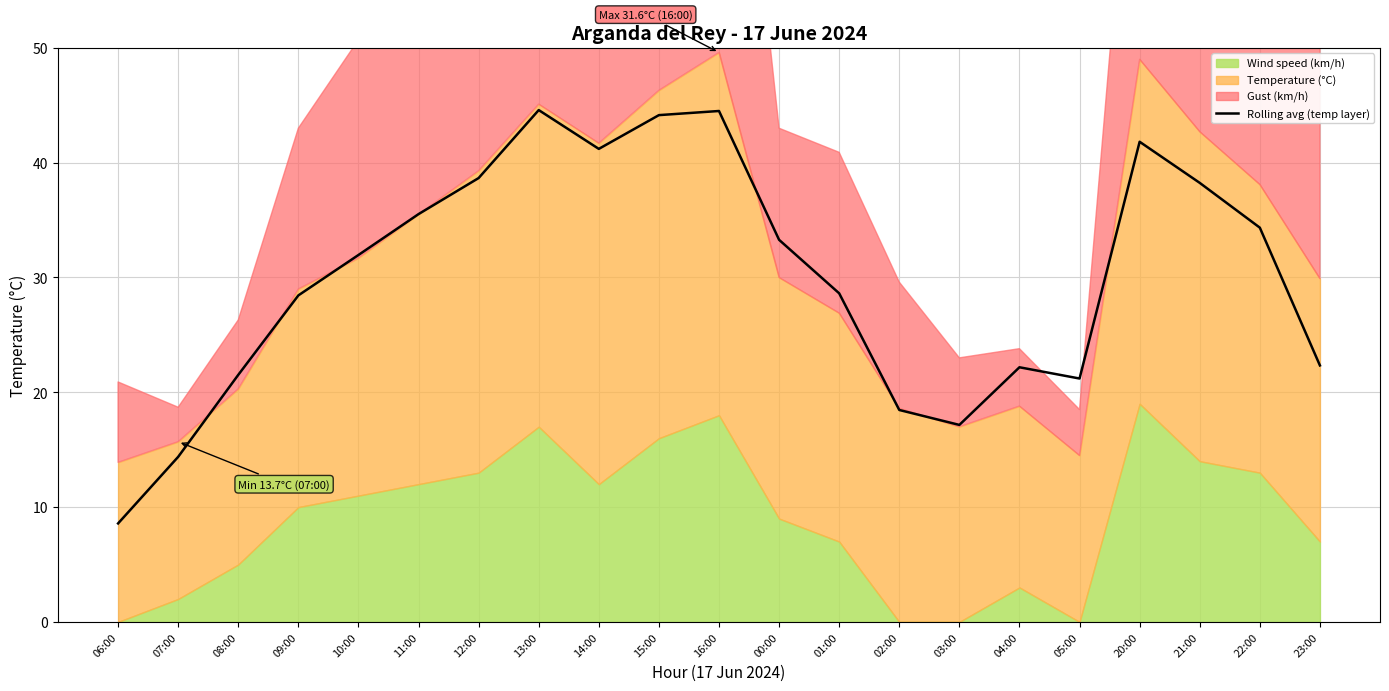

Between 23:00 and 06:00, which is larger?

23:00